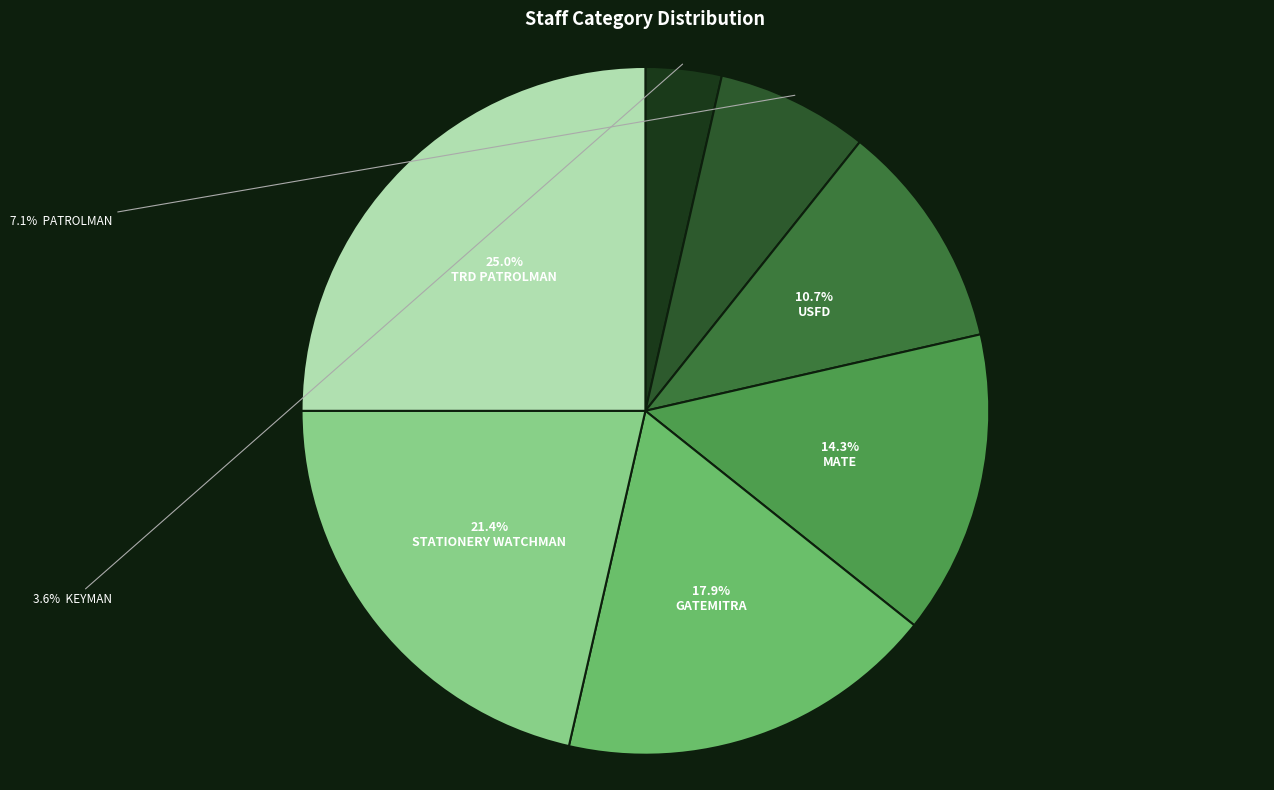

Count the number of slices in the pie.

7